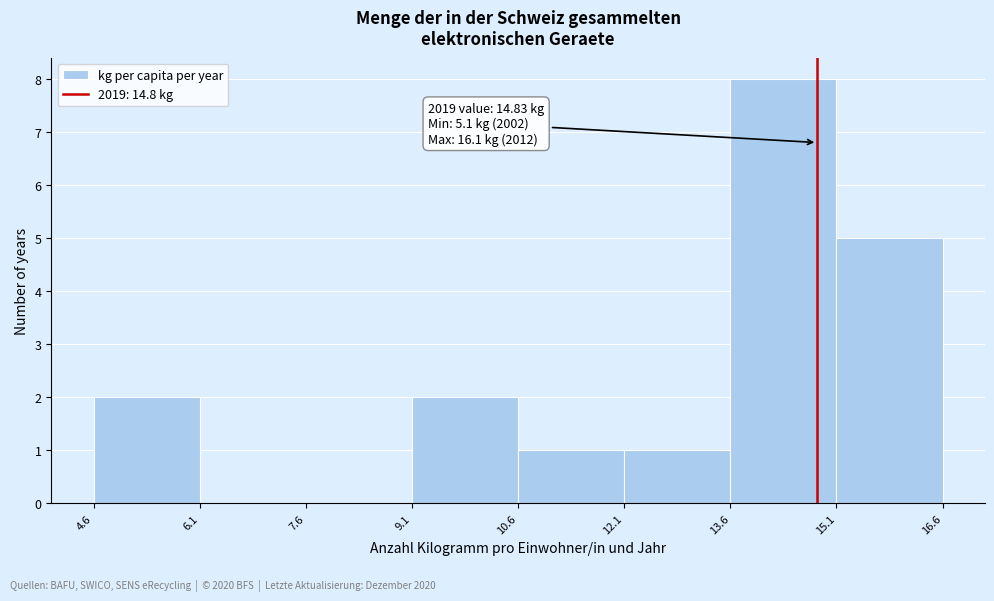

Over which range of the x-axis is the bar tallest?

13.6 to 15.1